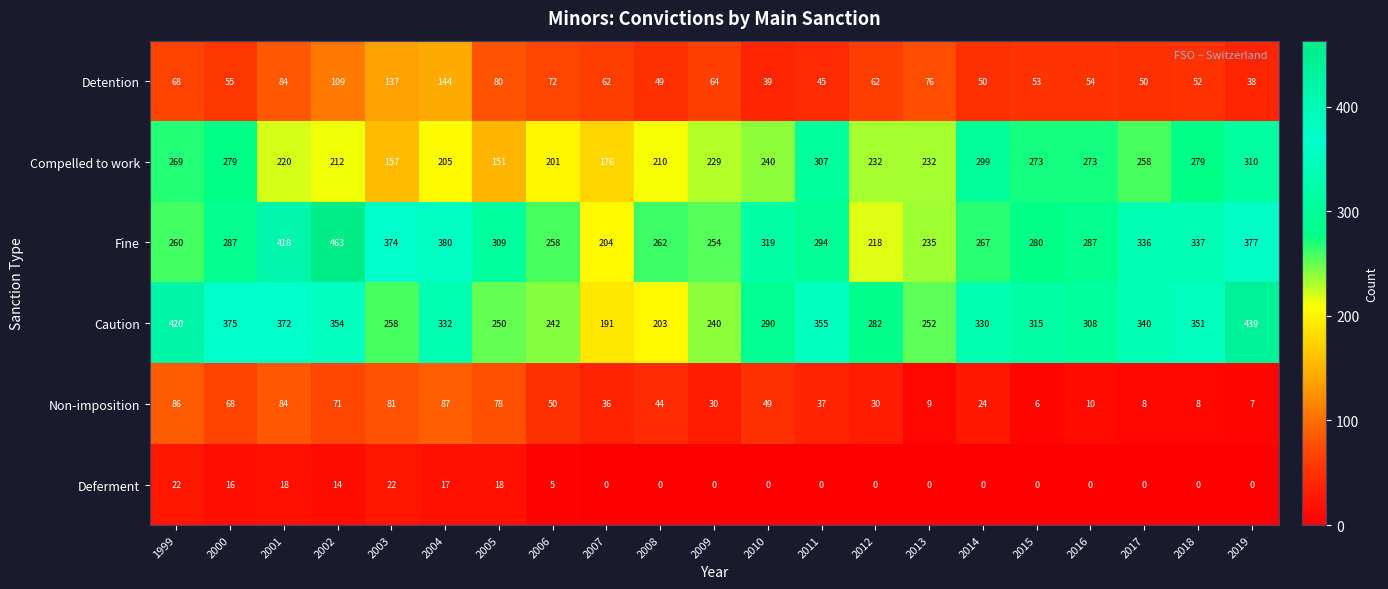

How many data points does each series have?

21